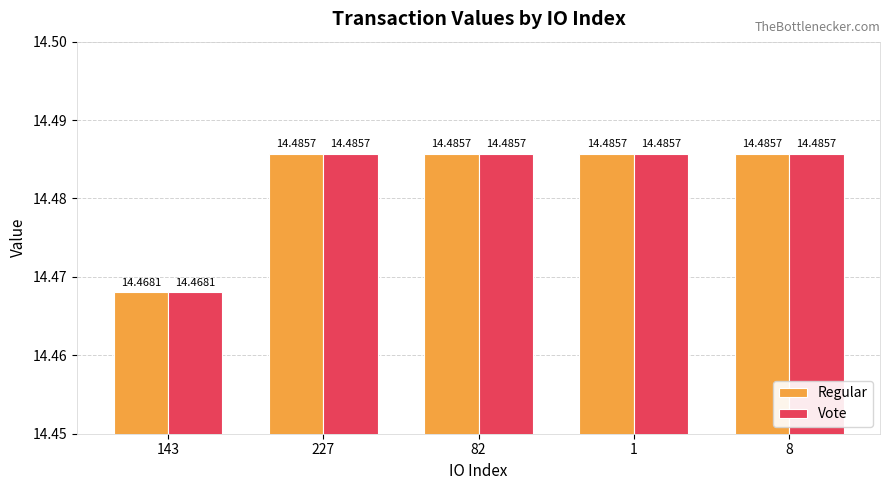

At how many categories does at least one series exceed 14?

5